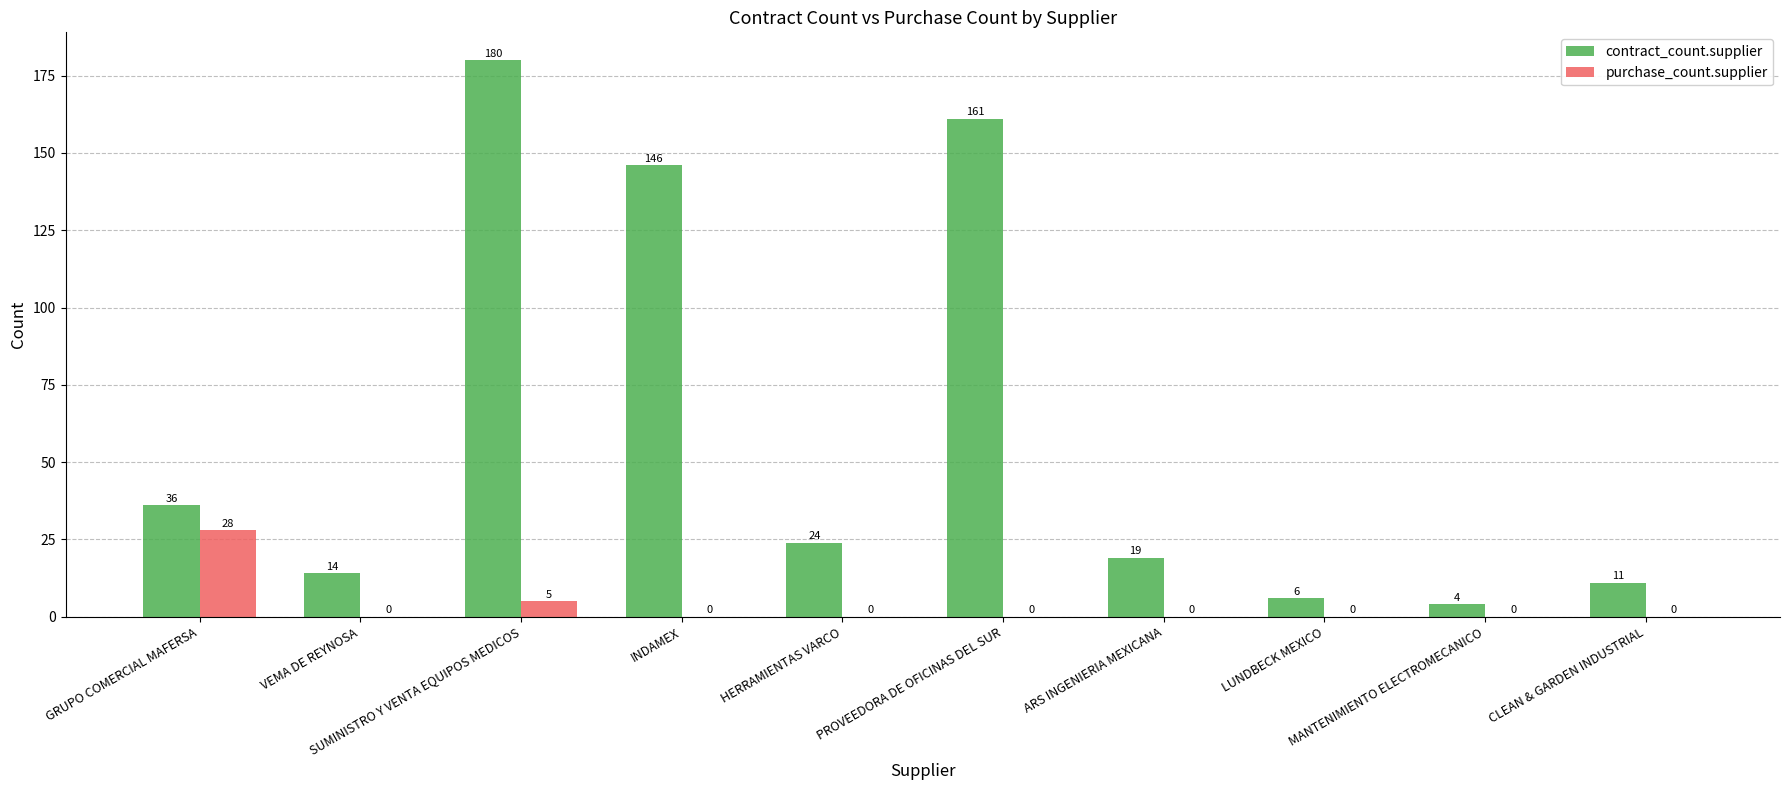

Reading right to left, extract all data points from this chart.

contract_count.supplier: CLEAN & GARDEN INDUSTRIAL=11	MANTENIMIENTO ELECTROMECANICO=4	LUNDBECK MEXICO=6	ARS INGENIERIA MEXICANA=19	PROVEEDORA DE OFICINAS DEL SUR=161	HERRAMIENTAS VARCO=24	INDAMEX=146	SUMINISTRO Y VENTA EQUIPOS MEDICOS=180	VEMA DE REYNOSA=14	GRUPO COMERCIAL MAFERSA=36
purchase_count.supplier: CLEAN & GARDEN INDUSTRIAL=0	MANTENIMIENTO ELECTROMECANICO=0	LUNDBECK MEXICO=0	ARS INGENIERIA MEXICANA=0	PROVEEDORA DE OFICINAS DEL SUR=0	HERRAMIENTAS VARCO=0	INDAMEX=0	SUMINISTRO Y VENTA EQUIPOS MEDICOS=5	VEMA DE REYNOSA=0	GRUPO COMERCIAL MAFERSA=28